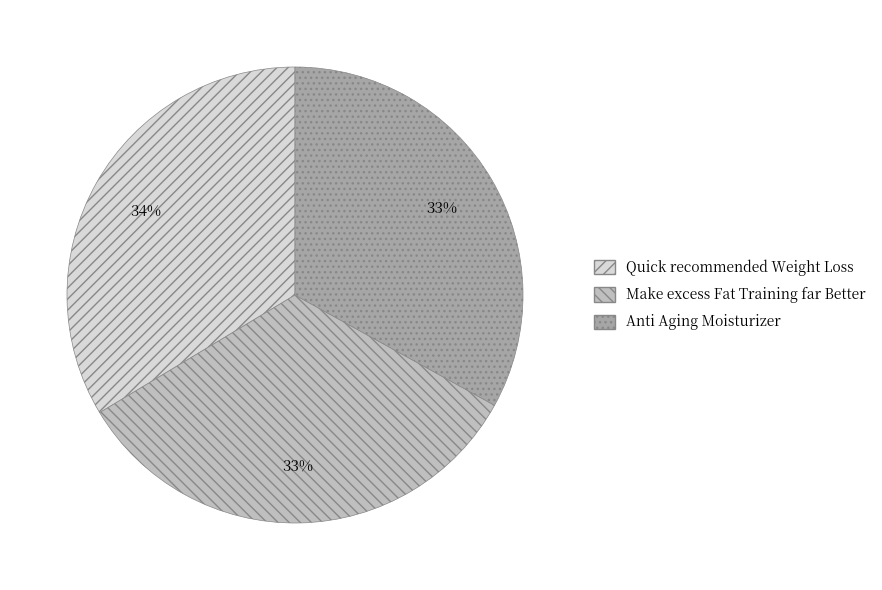

True or false: Anti Aging Moisturizer accounts for 39% of the total.

False